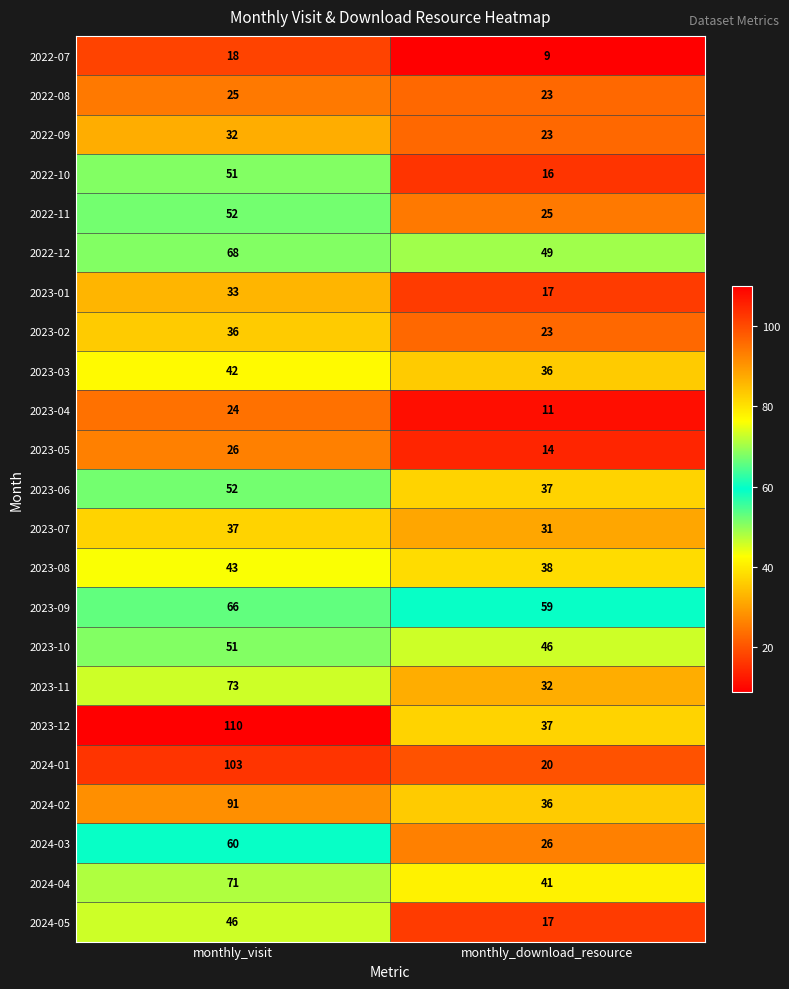

Which series has the largest total across all categories?

2023-12